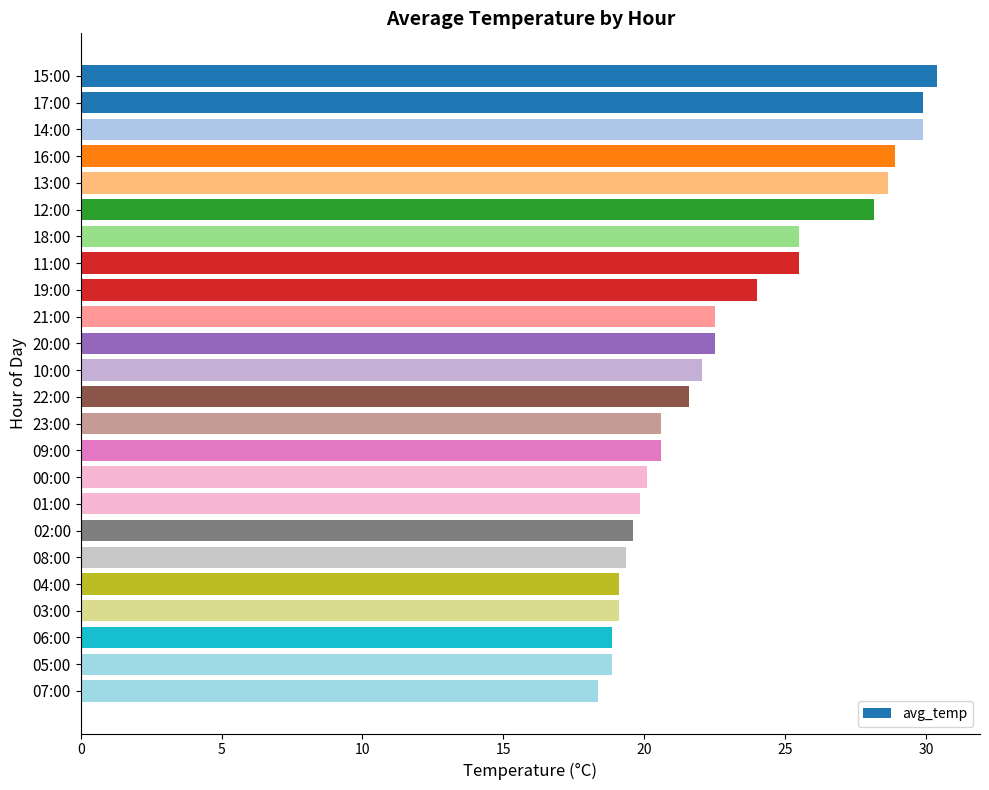

What is the minimum value shown in the chart?

18.4